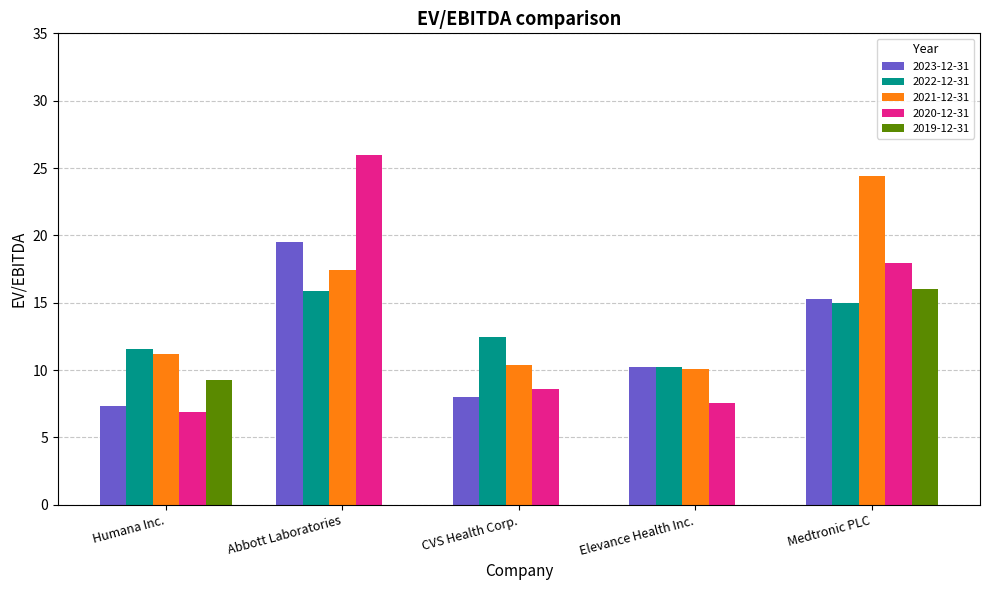

At which category is the sum across all series the highest?

Medtronic PLC